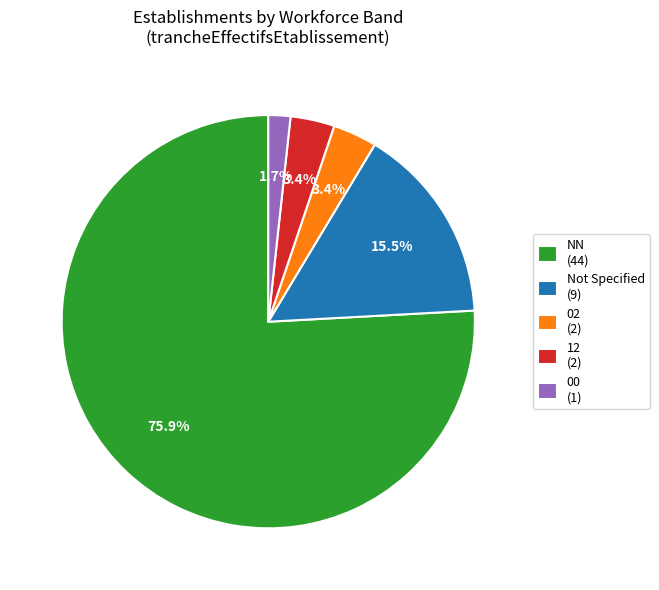

How many slices are in this pie chart?

5